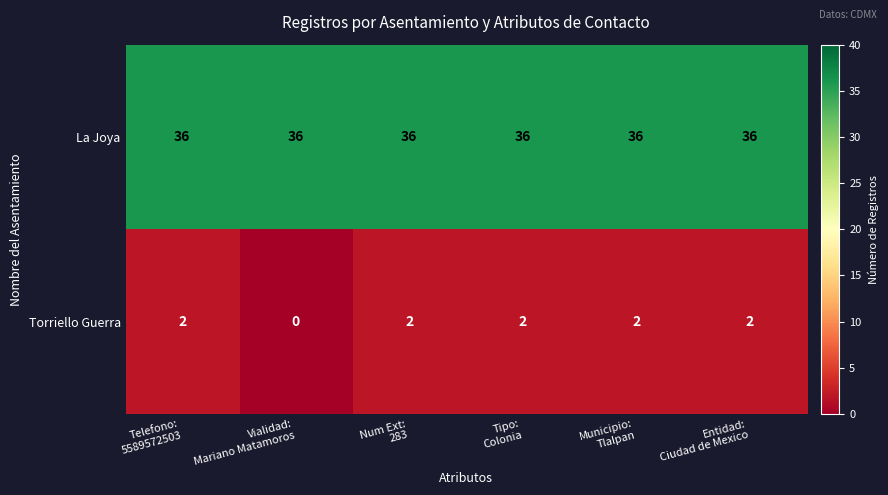

Which series has the largest range (max minus min)?

Torriello Guerra